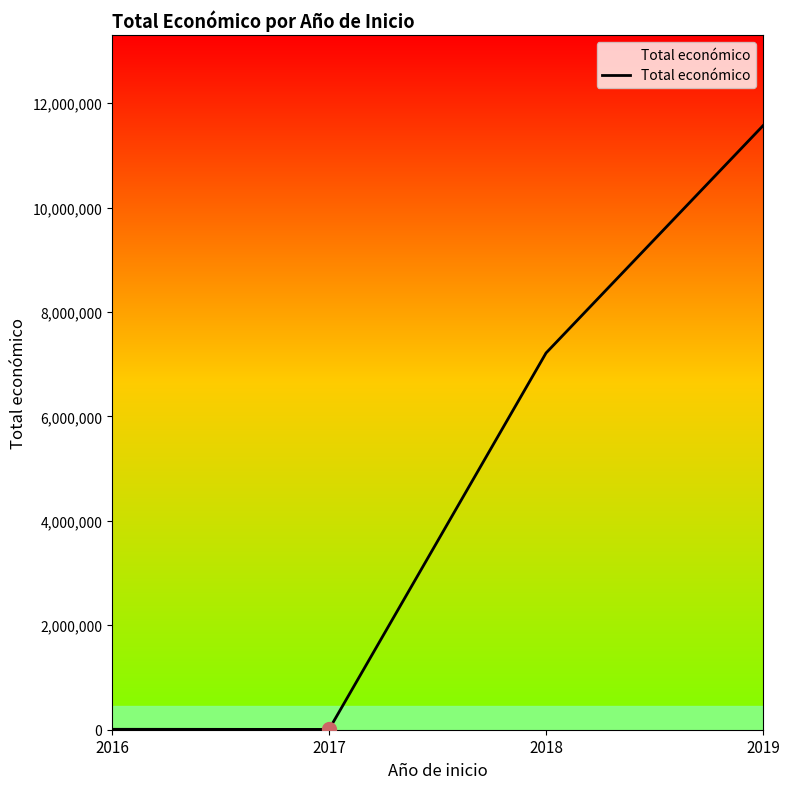

How many lines are shown in the chart?

1